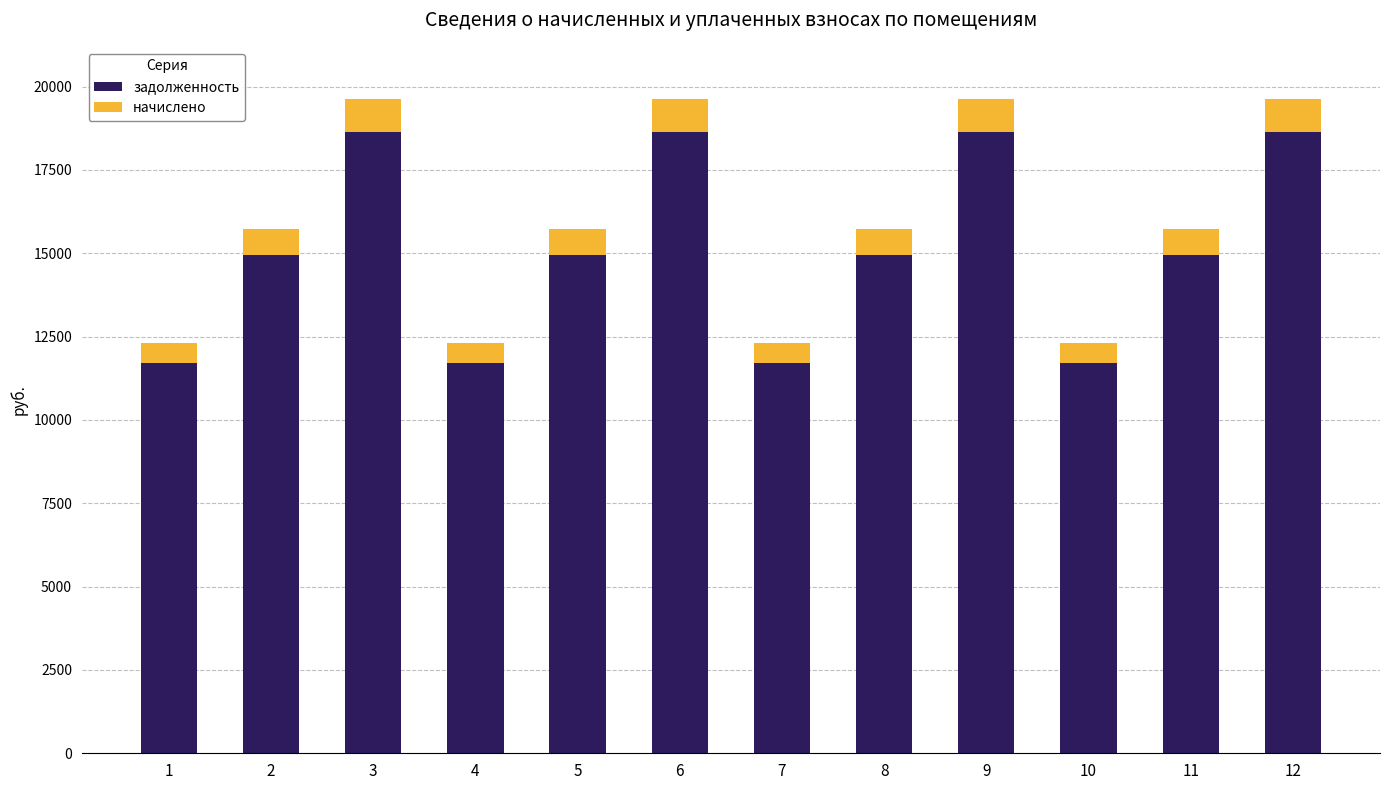

The value of задолженность at 8 is 14942.6. True or false?

True